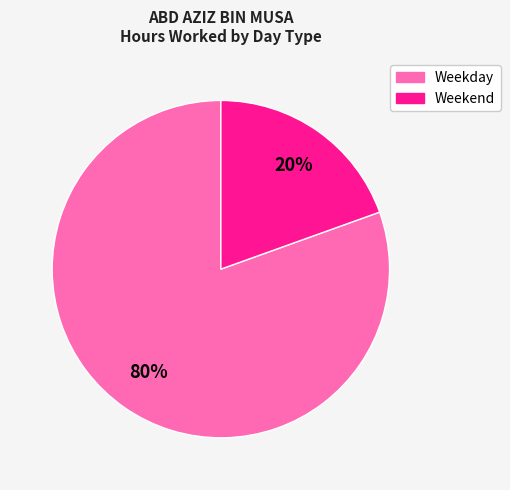

How many slices are in this pie chart?

2